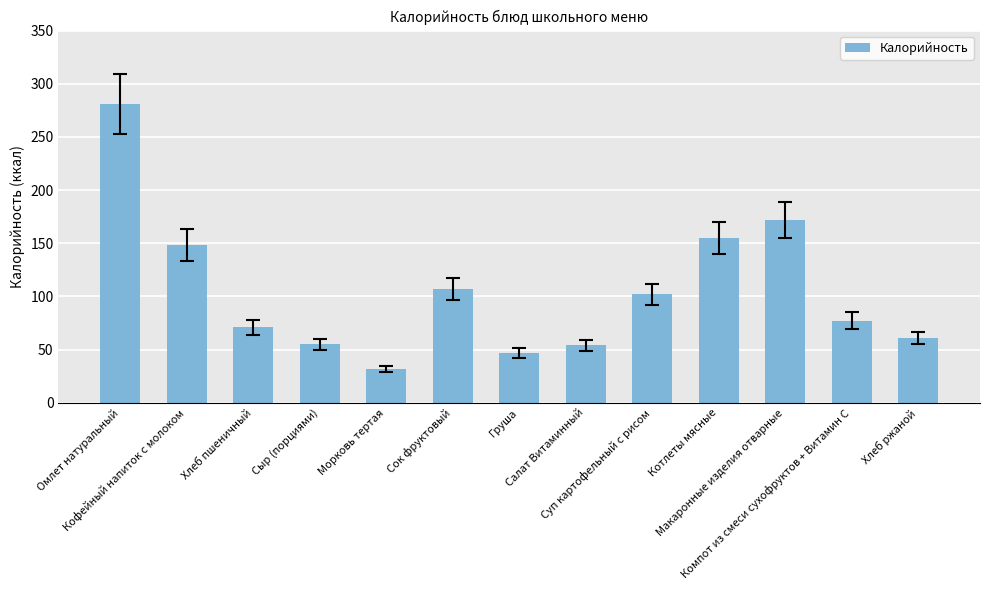

What is the greatest value displayed?

281